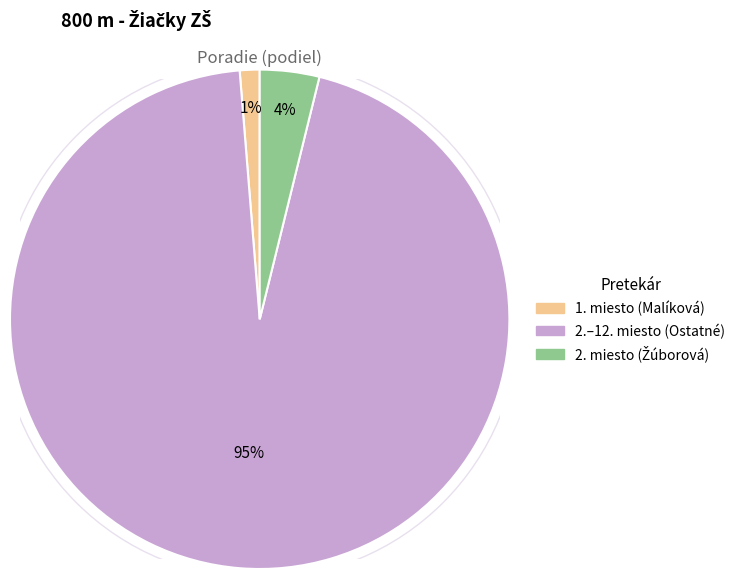

Does 1. miesto (Malíková) represent more than half of the total?

No